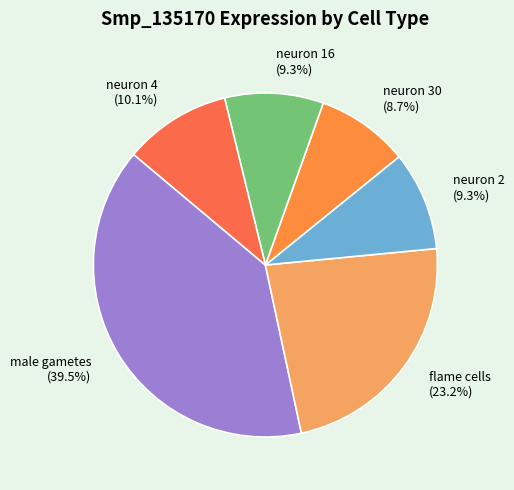

Between neuron 30 (8.7%) and neuron 16 (9.3%), which is larger?

neuron 16 (9.3%)